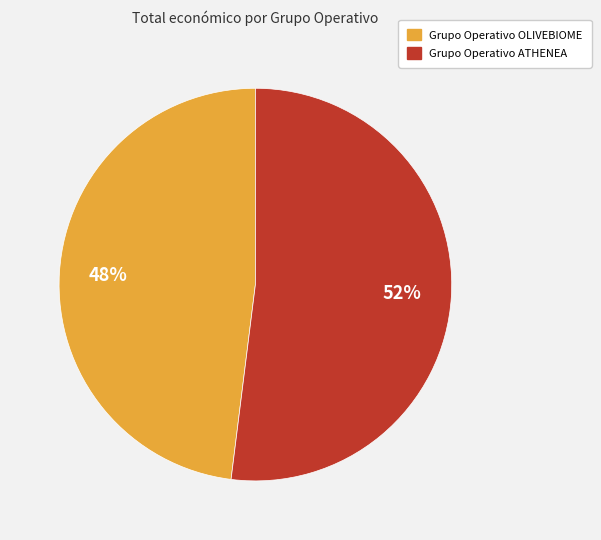

Which slice is the largest?

Grupo Operativo ATHENEA